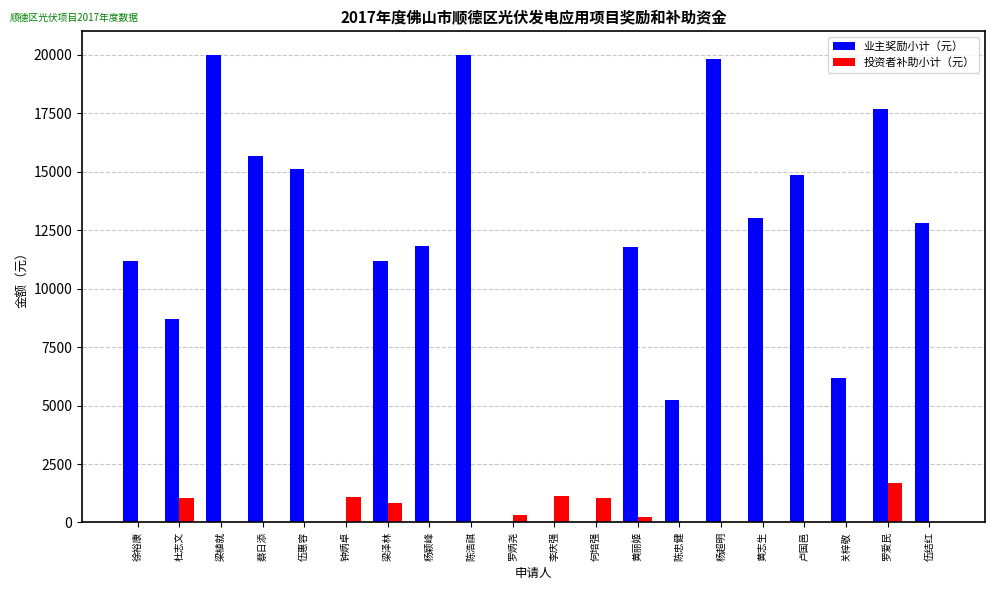

What is the sum of all 业主奖励小计（元） values?

214960.0